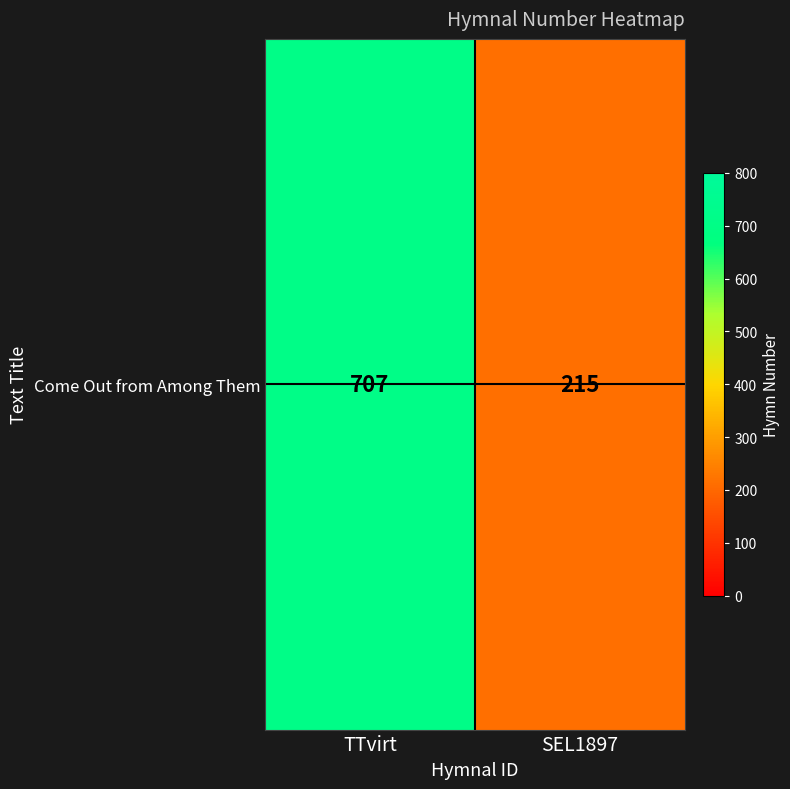

Reading right to left, transcribe all the data shown in this chart.

215	707